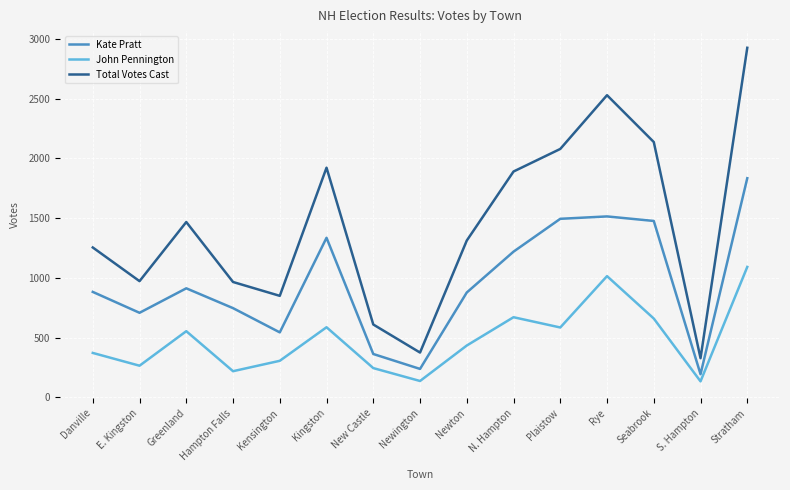

True or false: Kate Pratt and John Pennington intersect in this chart.

False